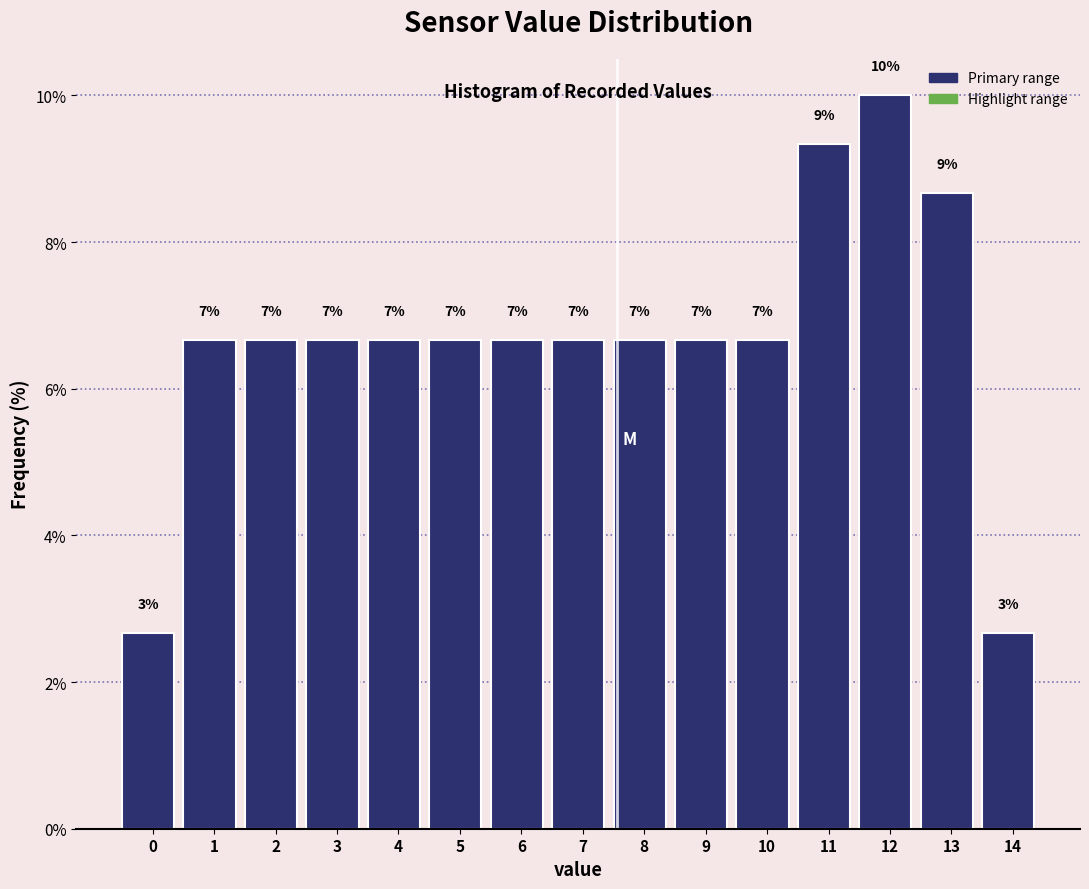

How many bars are there in total?

15